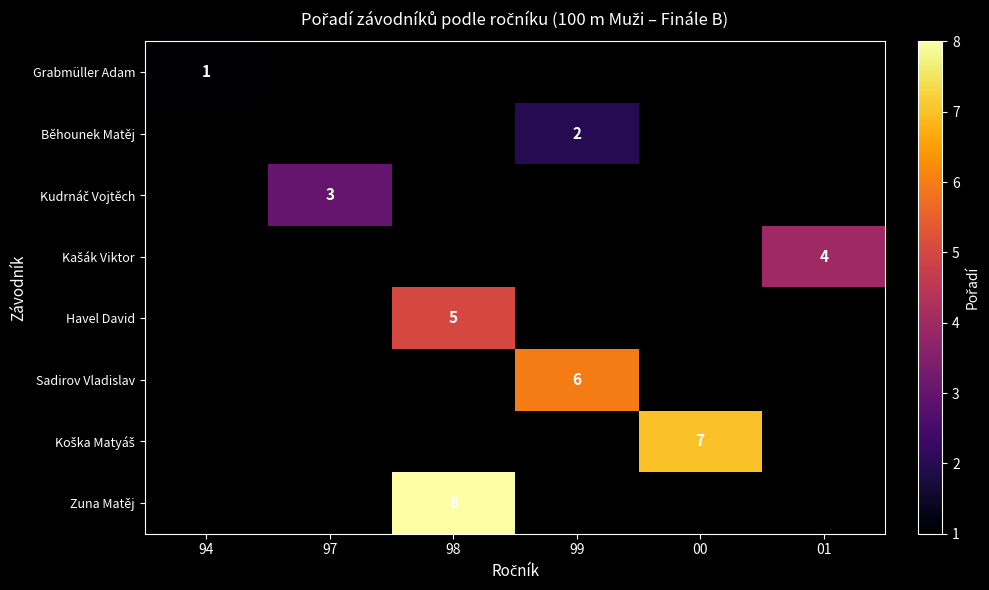

The value of Sadirov Vladislav at 99 is 6. True or false?

True